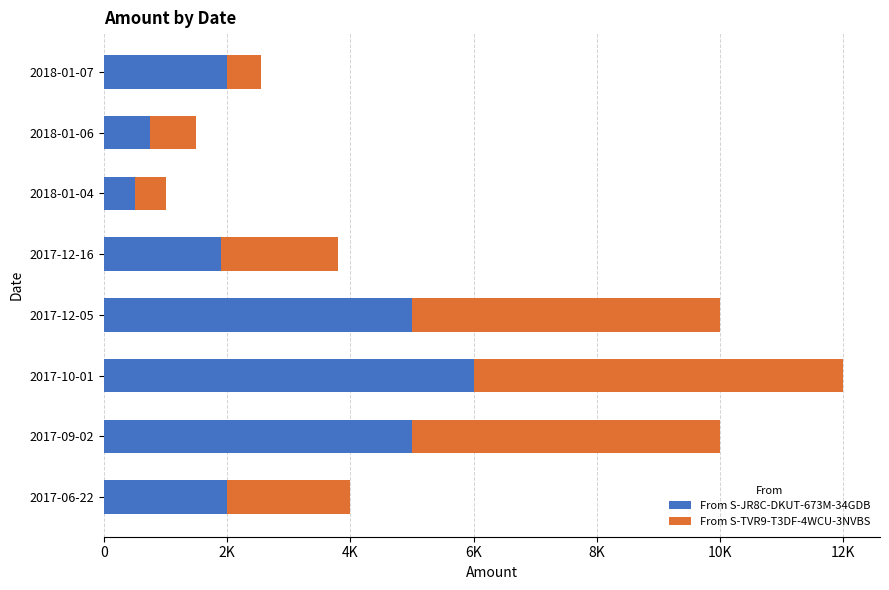

What is the average value of the From S-JR8C-DKUT-673M-34GDB series?

2894